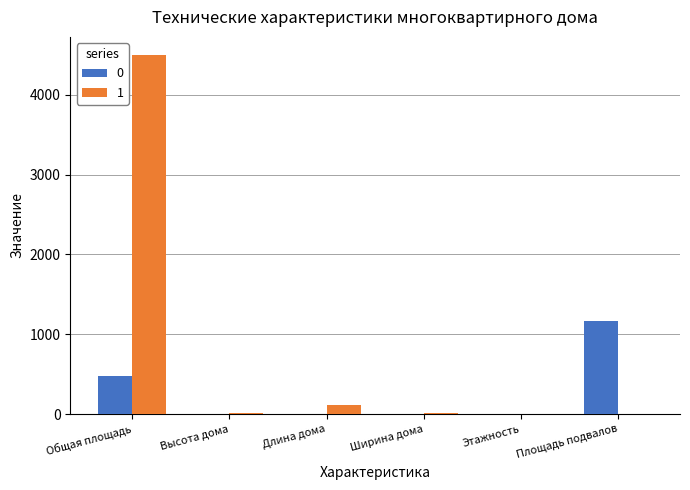

At which label is 1 closest to 2253?

Длина дома